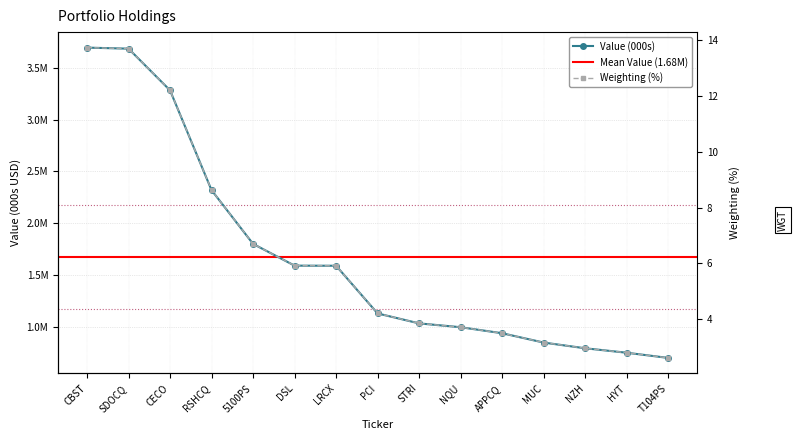

Is the value of Value (000s) at APPCQ greater than the value of Weighting at RSHCQ?

Yes